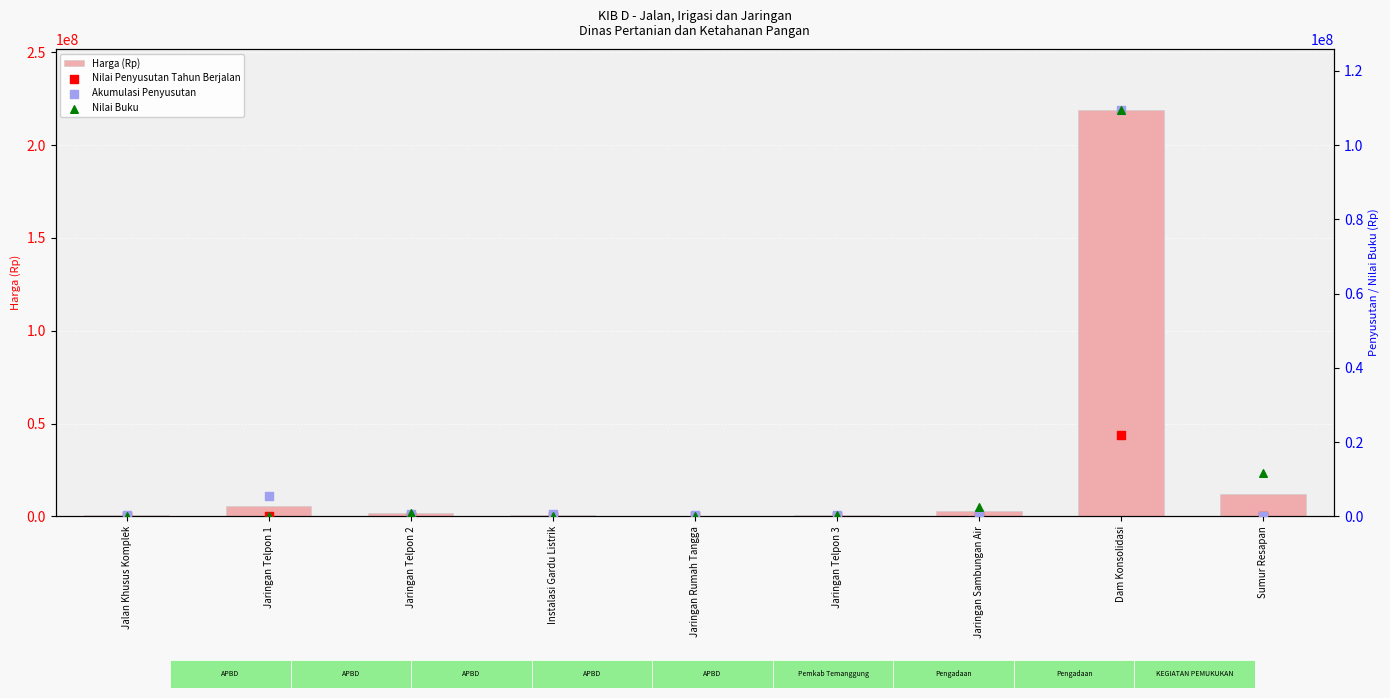

Which series contains the lowest Y value?

Nilai Penyusutan Tahun Berjalan